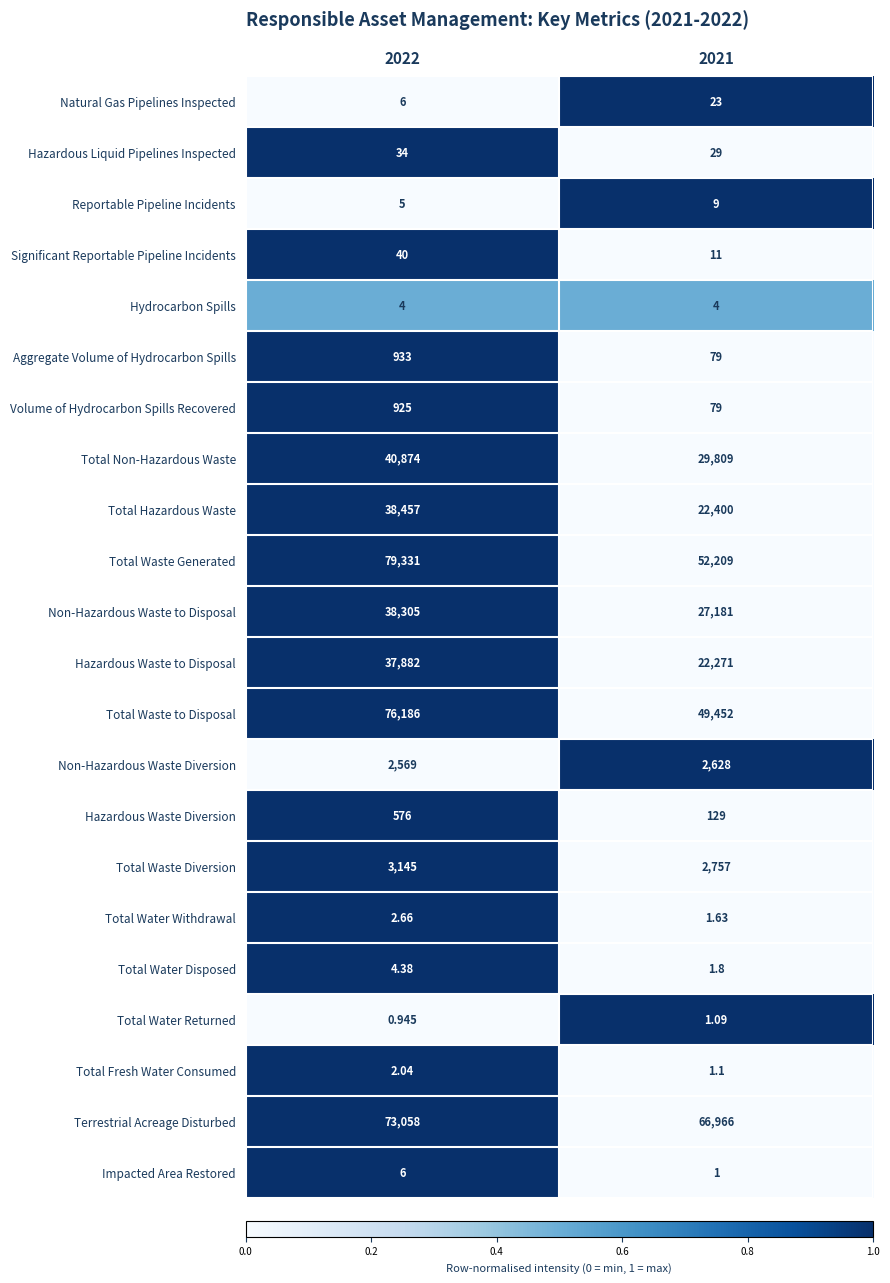

How many data points in Total Water Disposed are above 4?

1